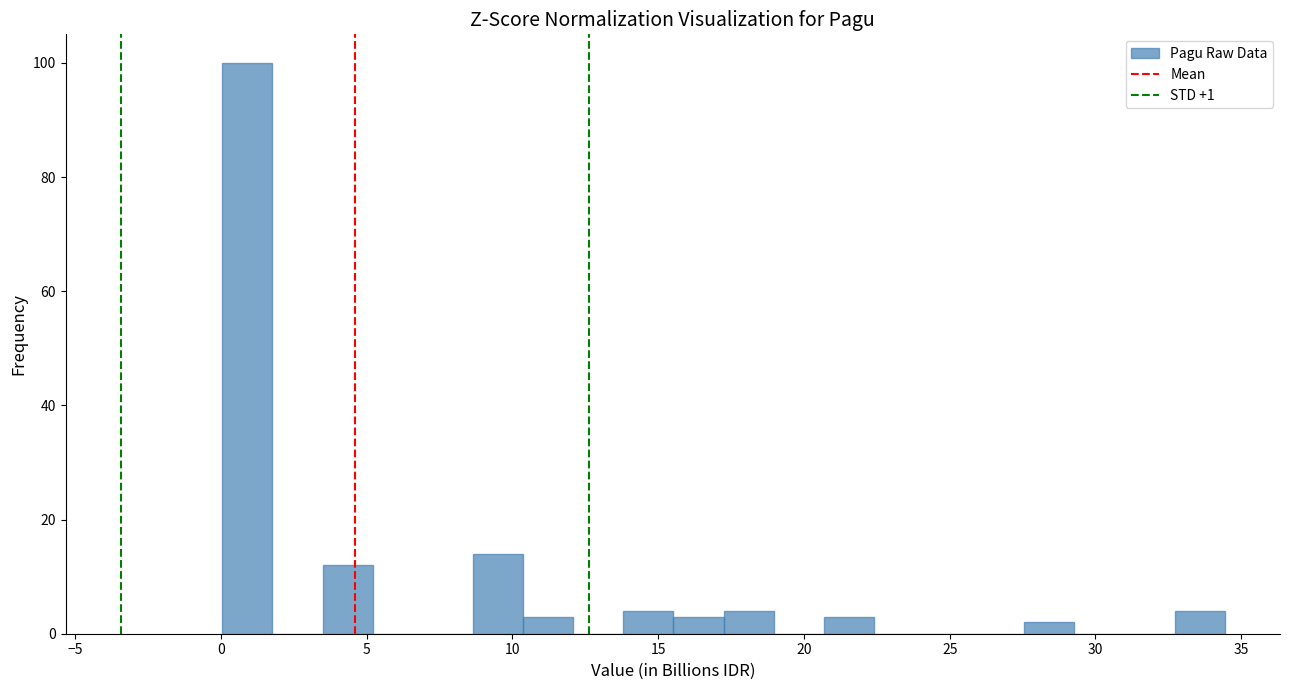

Read against the x-axis, roughly where is the centre of the tallest bar?

1.0